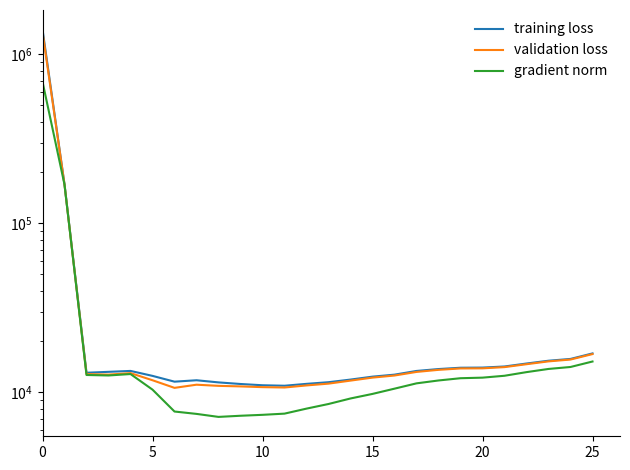

What is the maximum value shown in the chart?

1404729